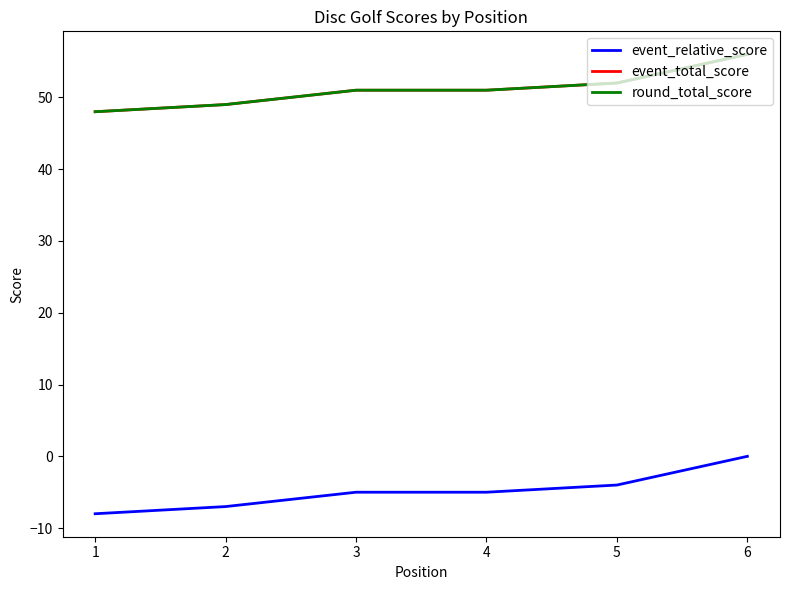

At which label does event_relative_score reach its peak?

6